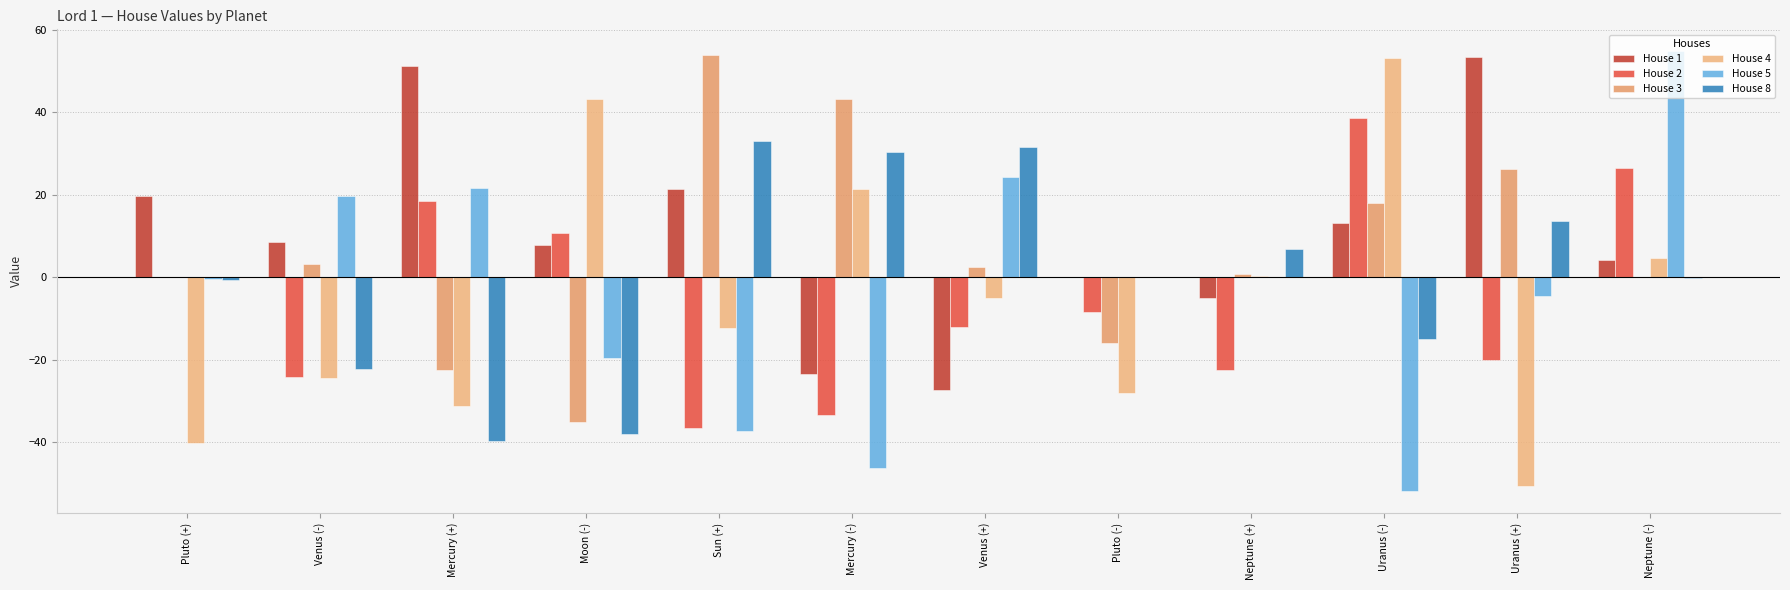

How many groups of bars are there?

12